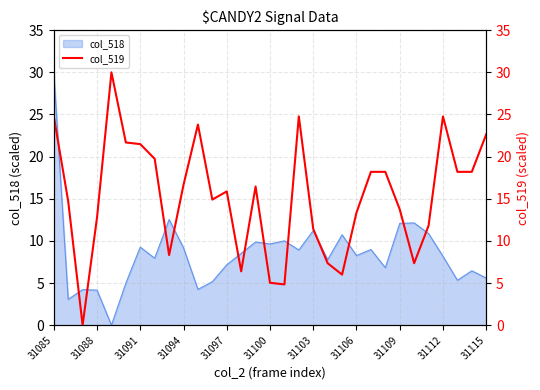

At which label does col_518 reach its peak?

31085